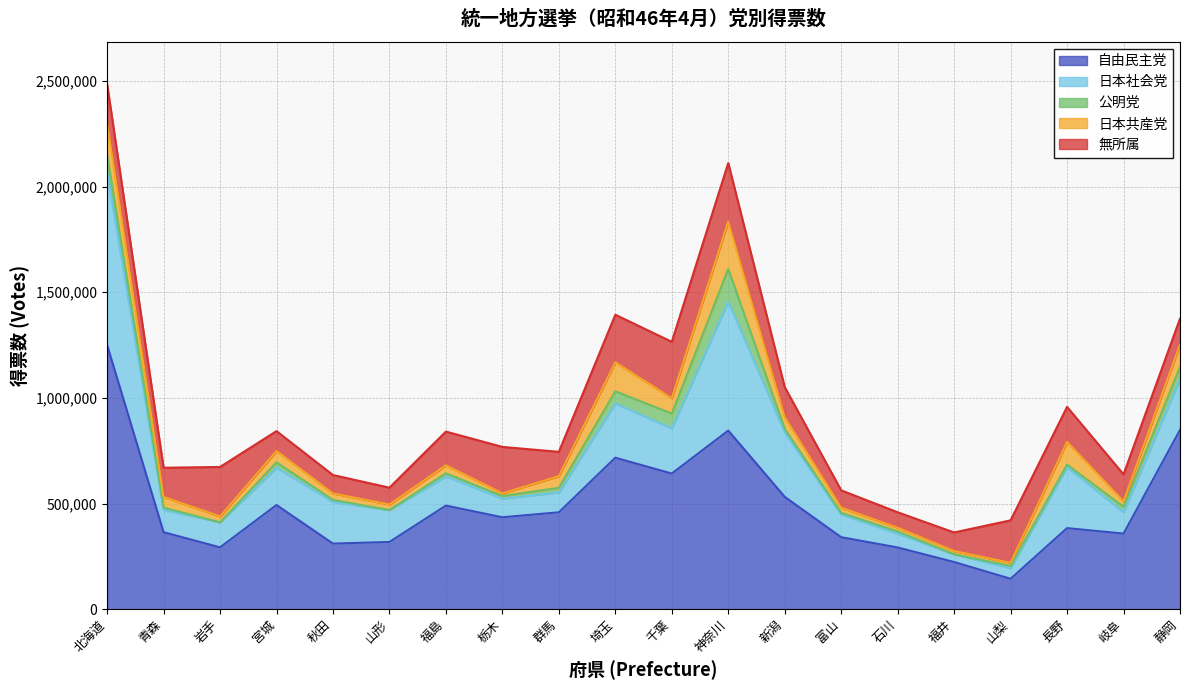

True or false: 日本社会党 and 日本共産党 intersect in this chart.

False